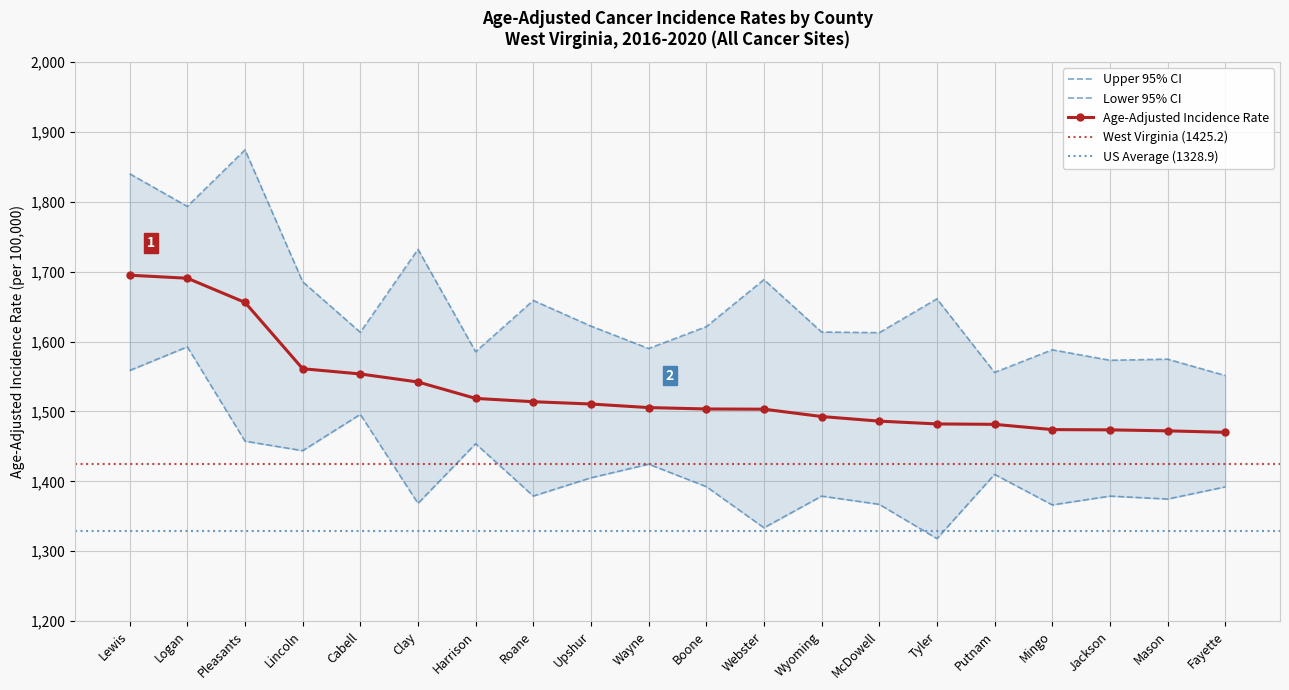

The Lower 95% CI series shows 592.0 at Wayne. True or false?

False